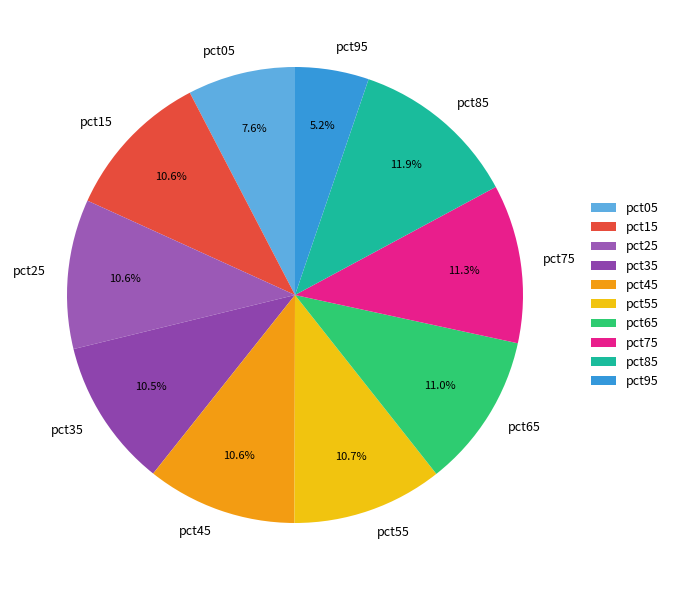

How many slices are in this pie chart?

10